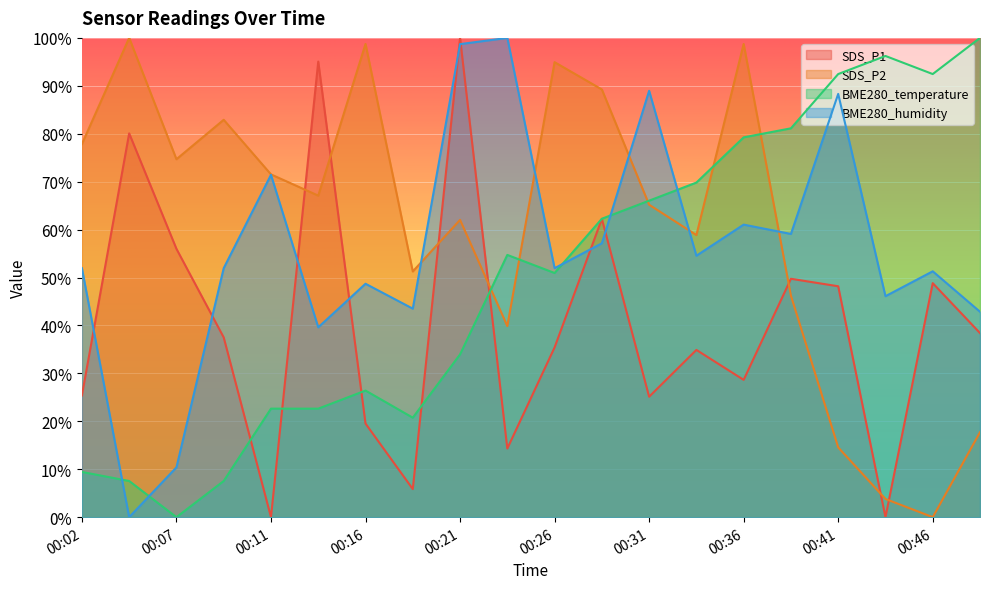

Which series has the largest total across all categories?

SDS_P2